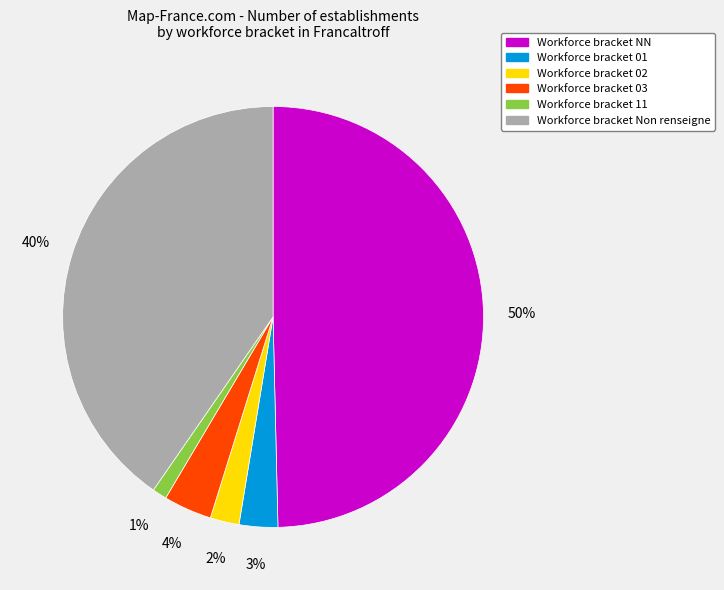

Is Workforce bracket Non renseigne the majority of the pie?

No